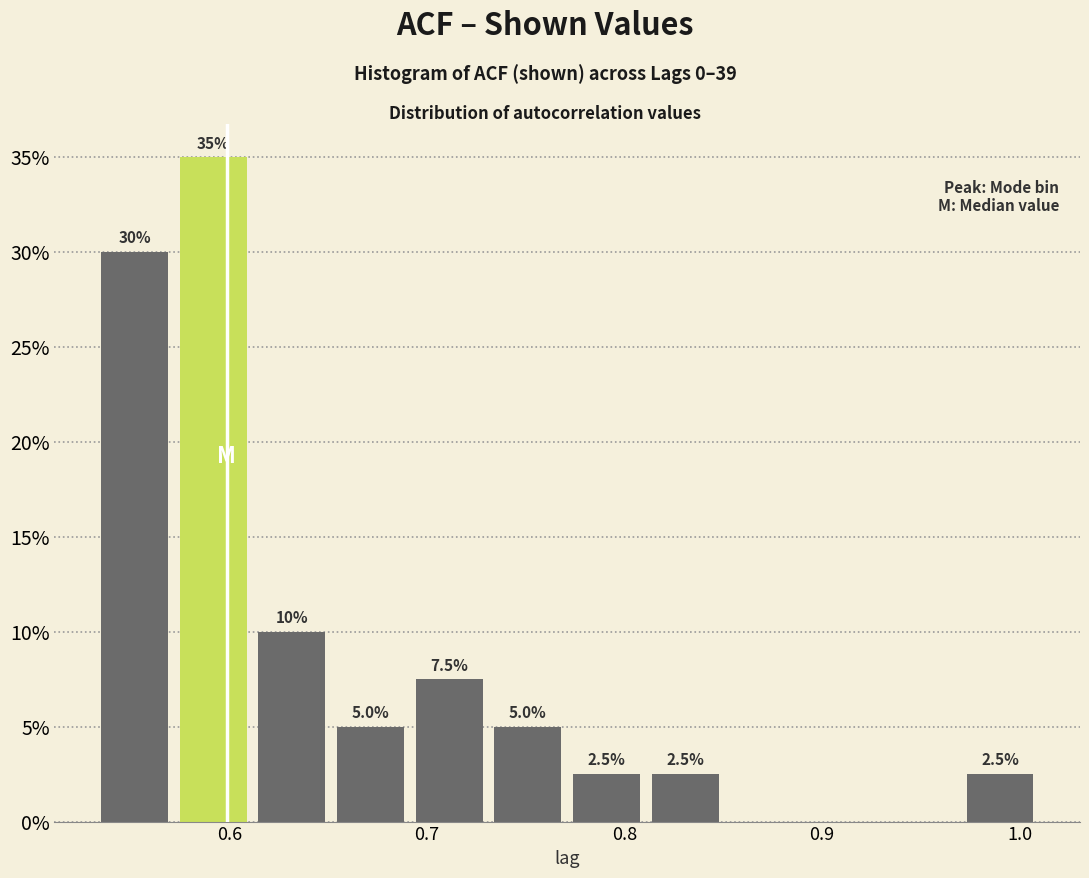

Read against the x-axis, roughly where is the centre of the tallest bar?

0.59